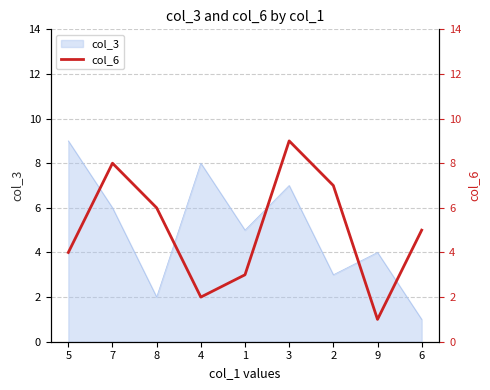

What position from the left is 8?

3